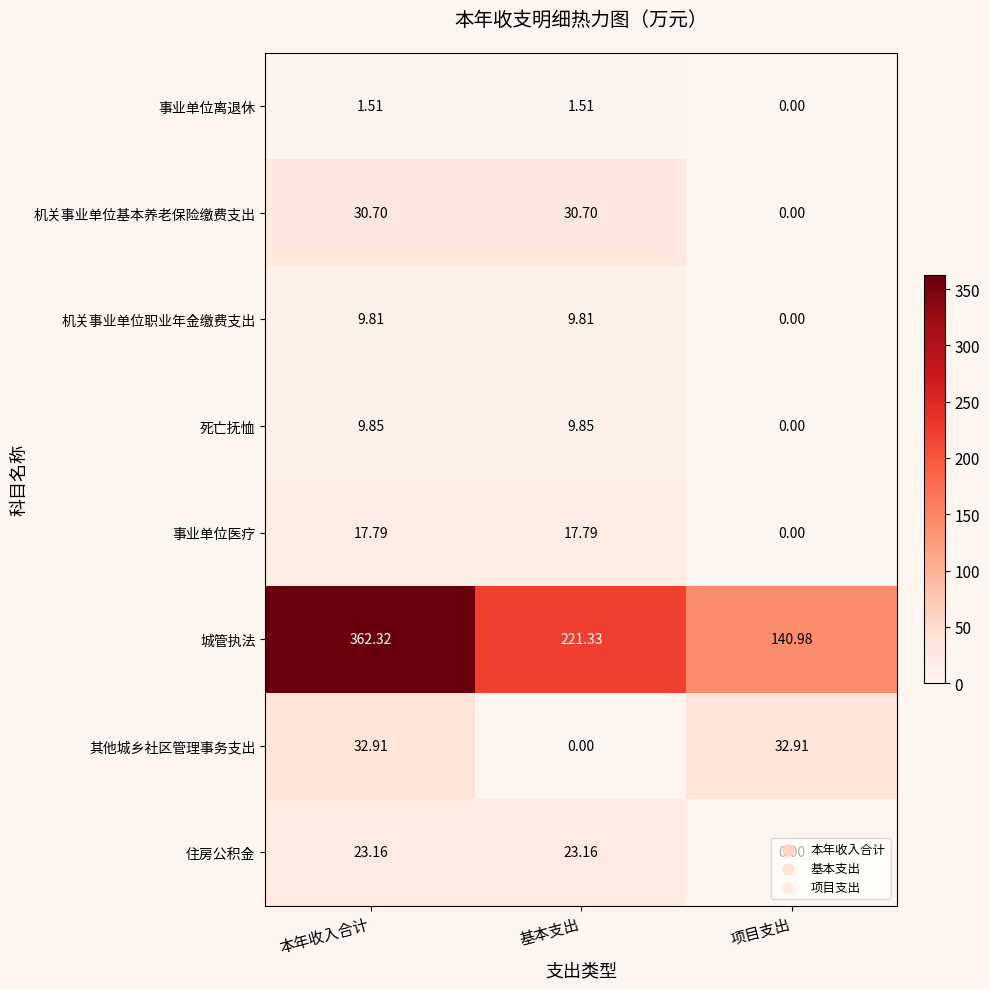

At which label does 机关事业单位职业年金缴费支出 reach its minimum?

项目支出